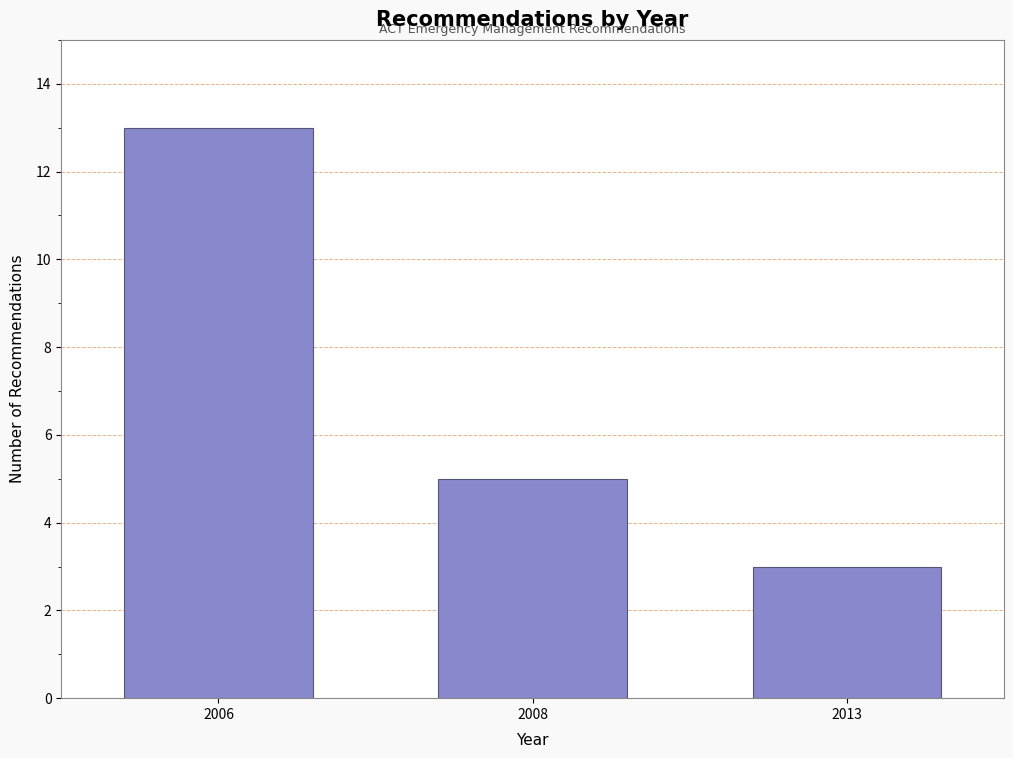

Reading right to left, transcribe all the data shown in this chart.

3	5	13